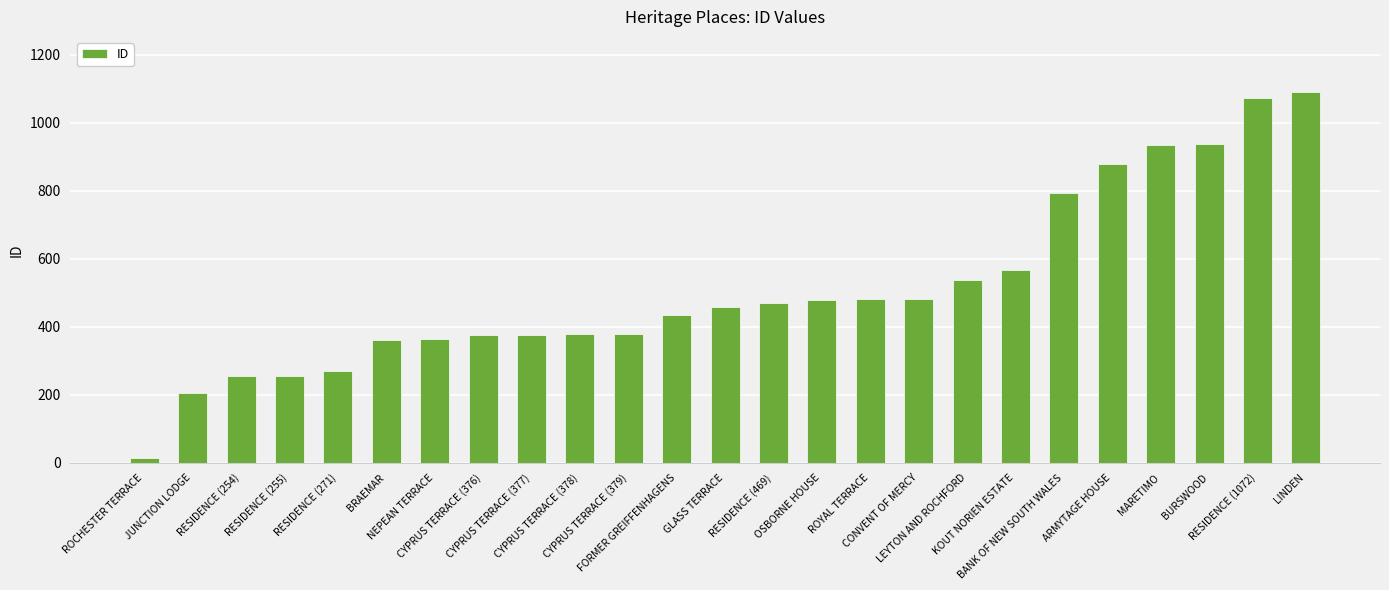

What is the greatest value displayed?

1089